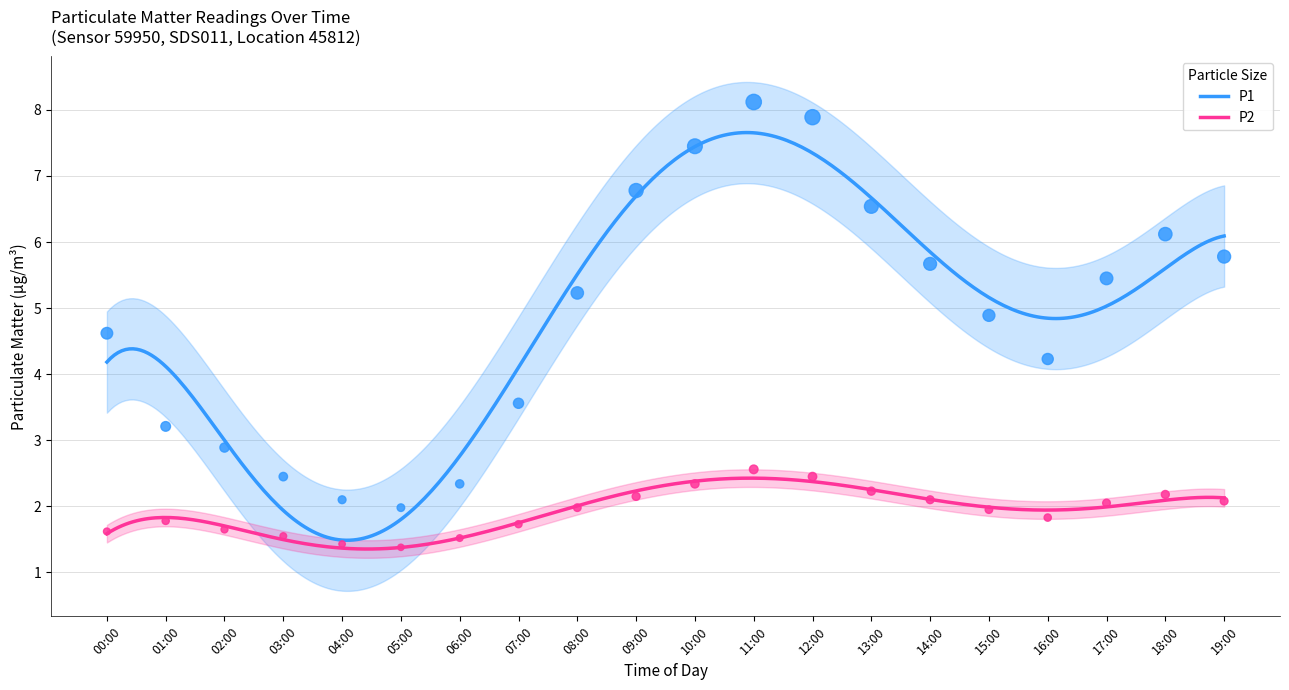

At how many categories does at least one series exceed 4?

13